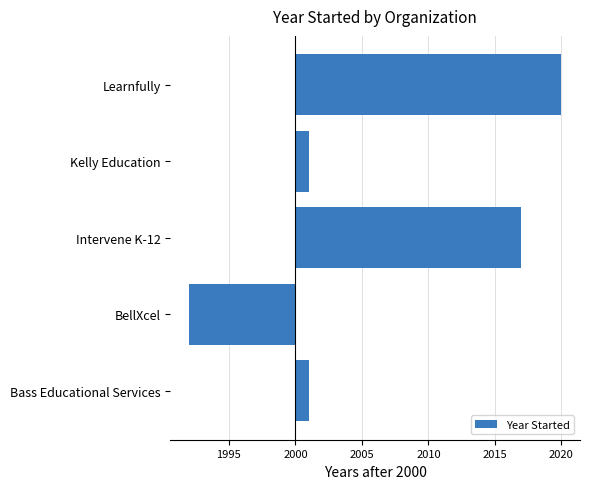

Are the bars horizontal?

Yes